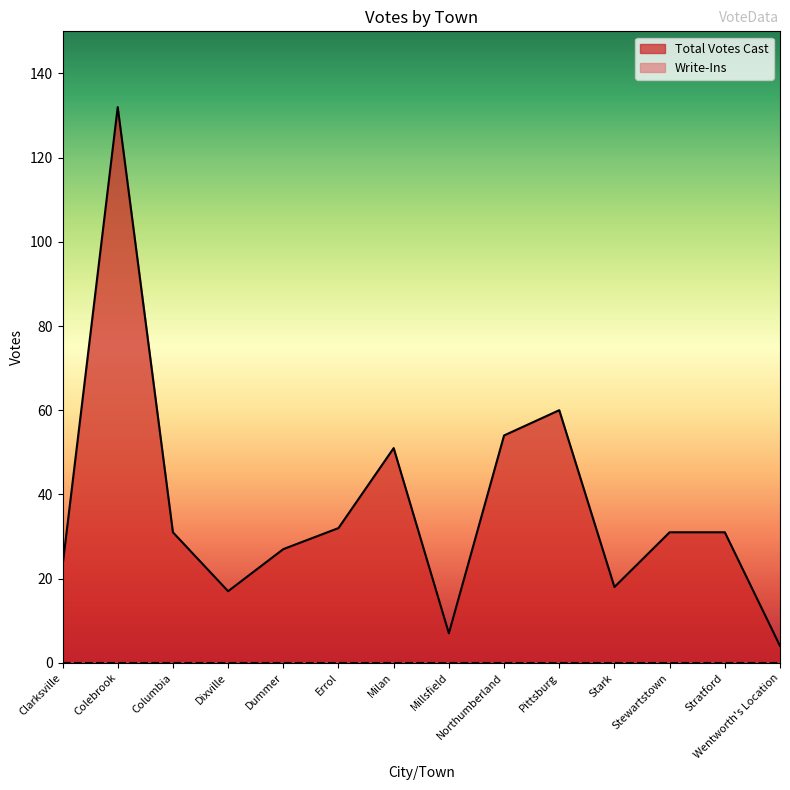

What is the sum of the values at Stark and Stratford?

49